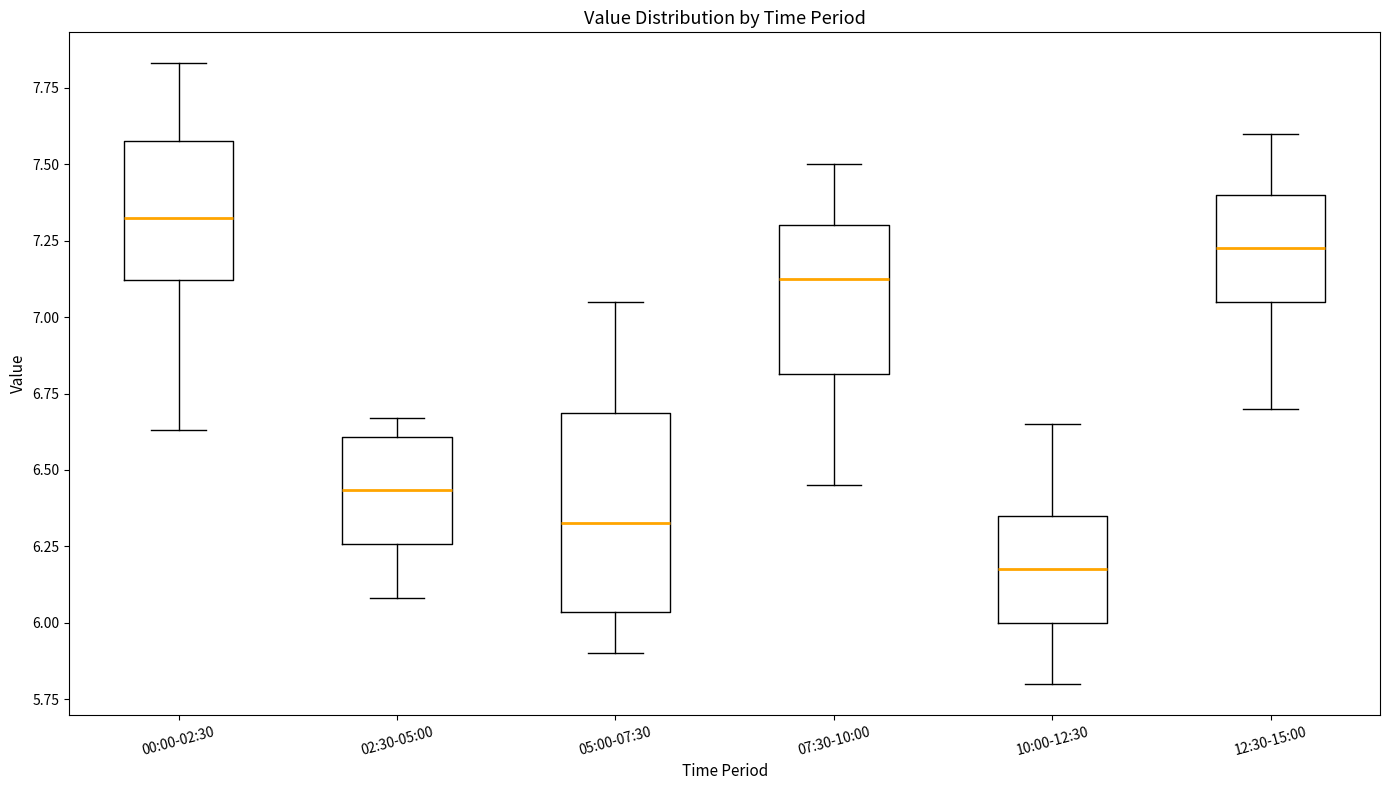

Comparing the boxes themselves (not the whiskers), which one is the tallest?

05:00-07:30